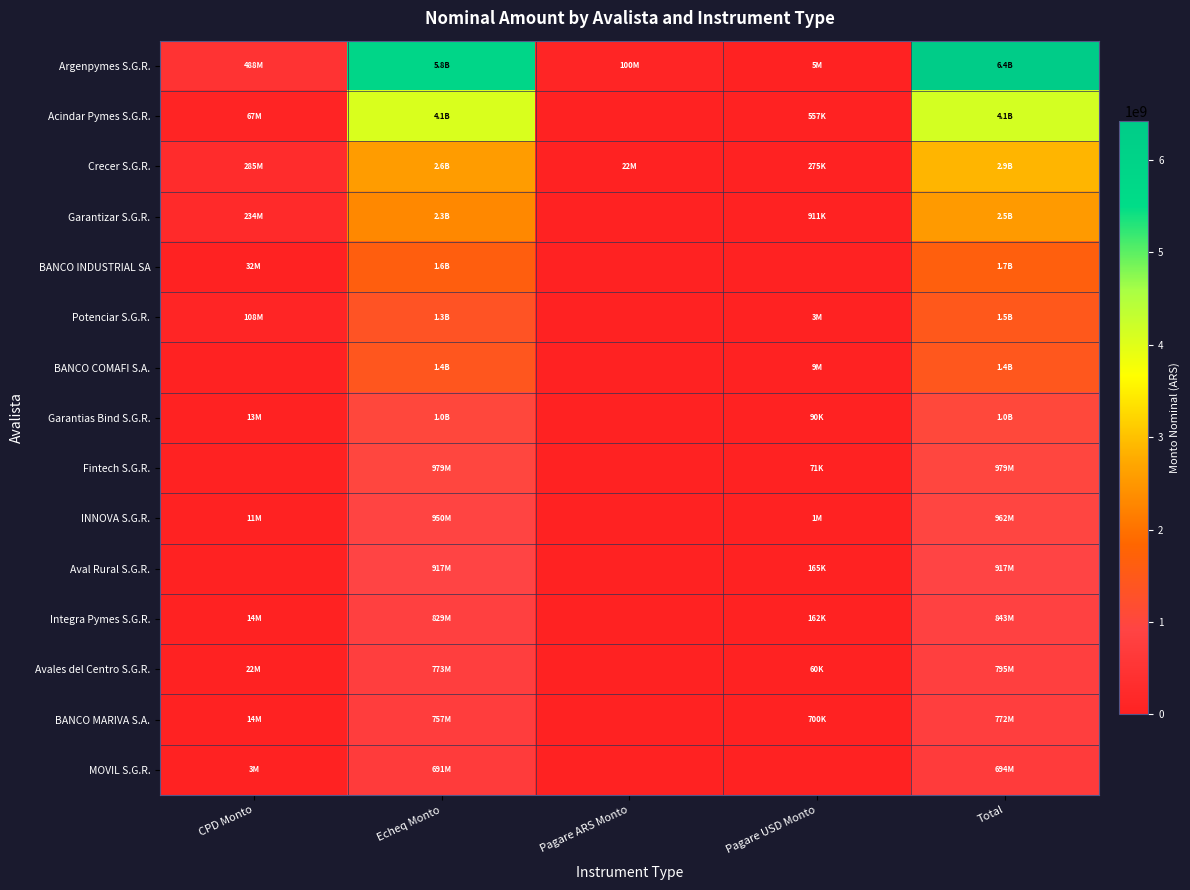

Reading left to right, list all the values displayed in this chart.

Argenpymes S.G.R.: CPD Monto=488407729.5	Echeq Monto=5825931876.9	Pagare ARS Monto=100000000.0	Pagare USD Monto=4739132.0	Total=6419078738.4
Acindar Pymes S.G.R.: CPD Monto=67023755.1	Echeq Monto=4068180074.0	Pagare ARS Monto=0.0	Pagare USD Monto=557000.0	Total=4135760829.2
Crecer S.G.R.: CPD Monto=284919059.2	Echeq Monto=2574102001.0	Pagare ARS Monto=21500000.0	Pagare USD Monto=275000.0	Total=2880796060.2
Garantizar S.G.R.: CPD Monto=233830883.0	Echeq Monto=2306050889.7	Pagare ARS Monto=0.0	Pagare USD Monto=911417.0	Total=2540793189.8
BANCO INDUSTRIAL SA: CPD Monto=31560737.9	Echeq Monto=1633126323.2	Pagare ARS Monto=0.0	Pagare USD Monto=0.0	Total=1664687061.1
Potenciar S.G.R.: CPD Monto=107804994.5	Echeq Monto=1345414952.4	Pagare ARS Monto=0.0	Pagare USD Monto=2905285.0	Total=1456125232.0
BANCO COMAFI S.A.: CPD Monto=0.0	Echeq Monto=1422177131.8	Pagare ARS Monto=0.0	Pagare USD Monto=9095000.0	Total=1431272131.8
Garantias Bind S.G.R.: CPD Monto=12846311.2	Echeq Monto=1020141409.6	Pagare ARS Monto=0.0	Pagare USD Monto=90000.0	Total=1033077720.8
Fintech S.G.R.: CPD Monto=0.0	Echeq Monto=978704818.2	Pagare ARS Monto=0.0	Pagare USD Monto=70600.0	Total=978775418.2
INNOVA S.G.R.: CPD Monto=10836305.3	Echeq Monto=949979762.0	Pagare ARS Monto=0.0	Pagare USD Monto=1000000.0	Total=961816067.3
Aval Rural S.G.R.: CPD Monto=0.0	Echeq Monto=916794483.7	Pagare ARS Monto=0.0	Pagare USD Monto=165000.0	Total=916959483.7
Integra Pymes S.G.R.: CPD Monto=13500000.0	Echeq Monto=829347811.6	Pagare ARS Monto=0.0	Pagare USD Monto=162000.0	Total=843009811.6
Avales del Centro S.G.R.: CPD Monto=21606072.2	Echeq Monto=772847906.4	Pagare ARS Monto=0.0	Pagare USD Monto=60000.0	Total=794513978.5
BANCO MARIVA S.A.: CPD Monto=13801833.3	Echeq Monto=757083265.8	Pagare ARS Monto=0.0	Pagare USD Monto=700000.0	Total=771585099.1
MOVIL S.G.R.: CPD Monto=3476539.2	Echeq Monto=690726450.5	Pagare ARS Monto=0.0	Pagare USD Monto=0.0	Total=694202989.8